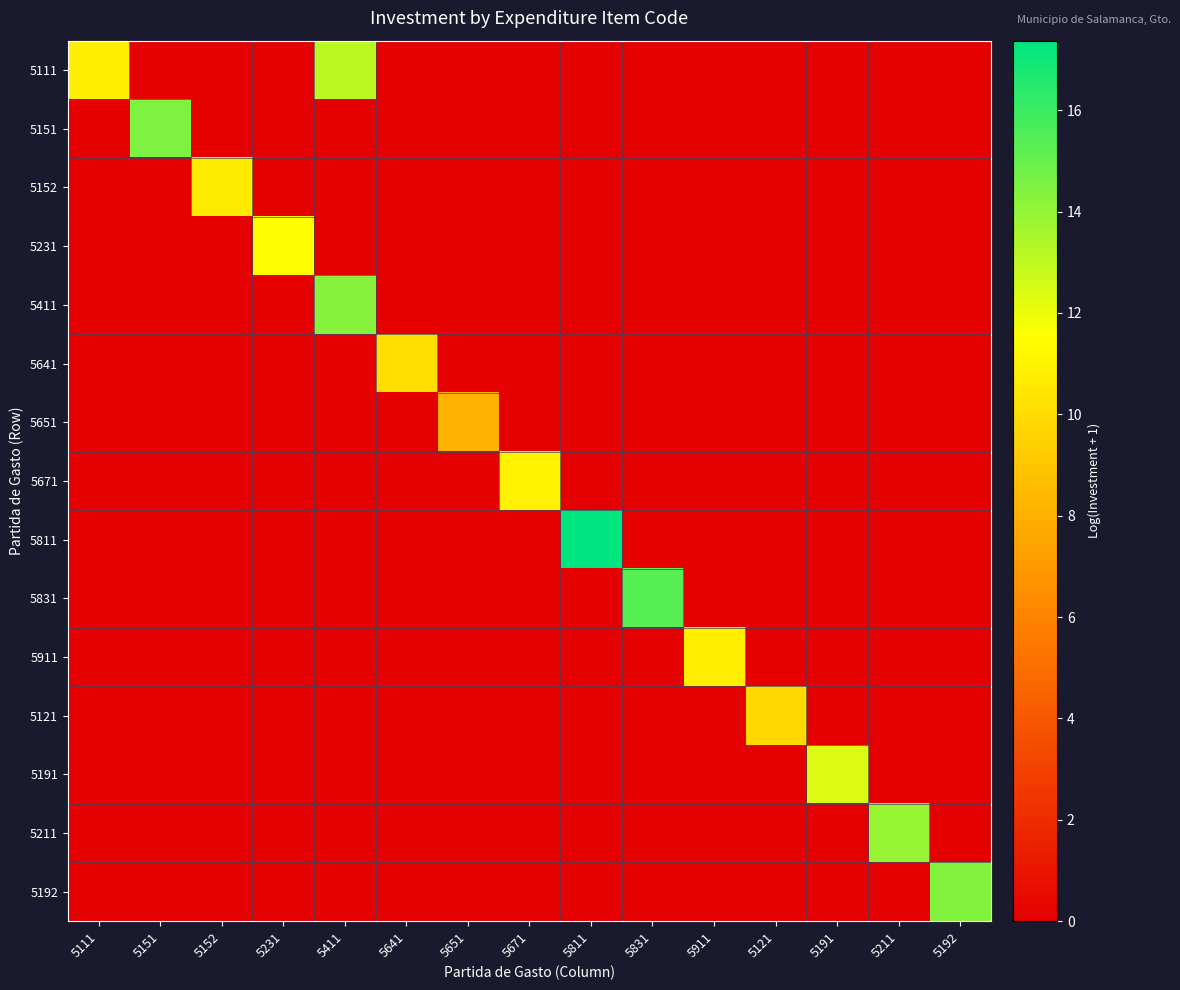

At which category is the sum across all series the highest?

5411